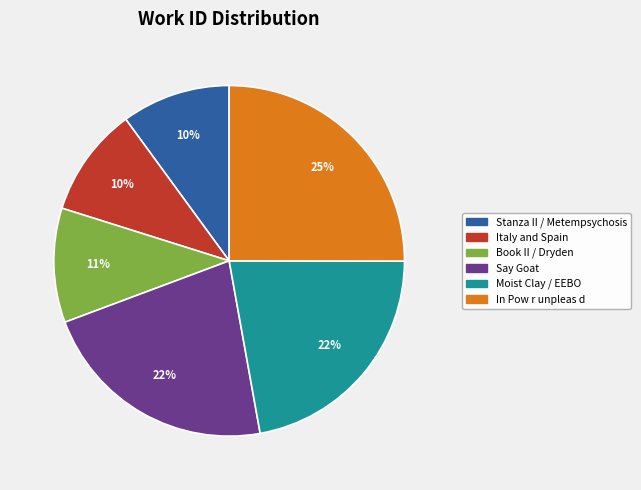

Do Stanza II / Metempsychosis and Italy and Spain together represent more than half of the pie?

No